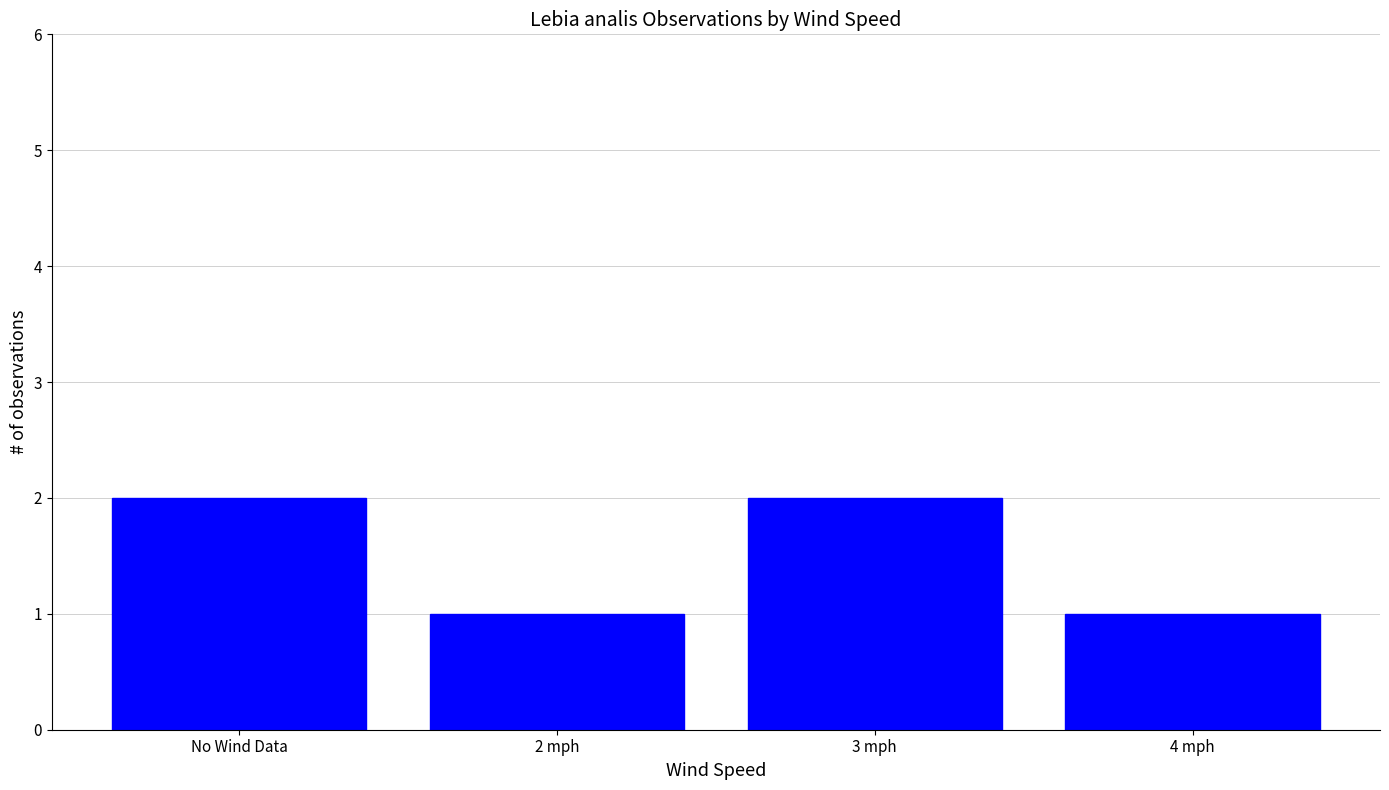

Reading right to left, extract all data points from this chart.

1	2	1	2